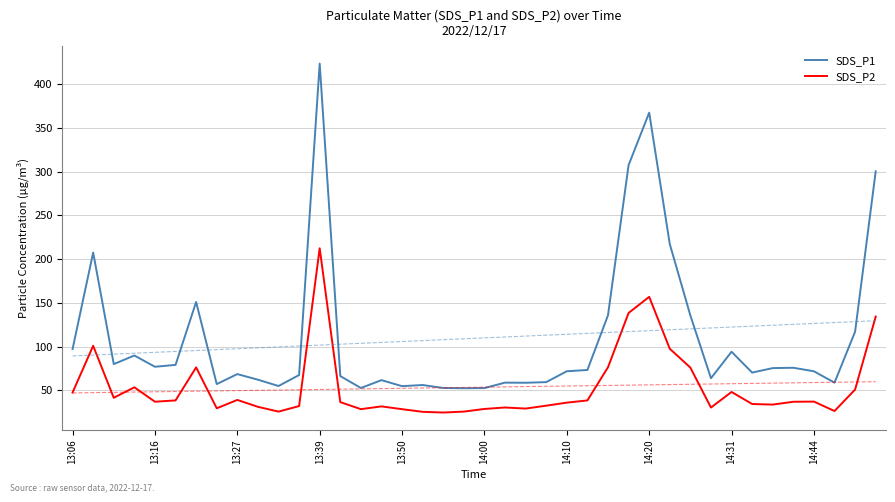

True or false: SDS_P2 and SDS_P1 cross at least once.

False